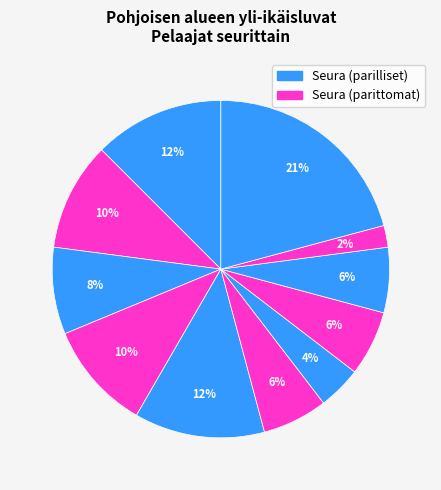

How many slices are in this pie chart?

11